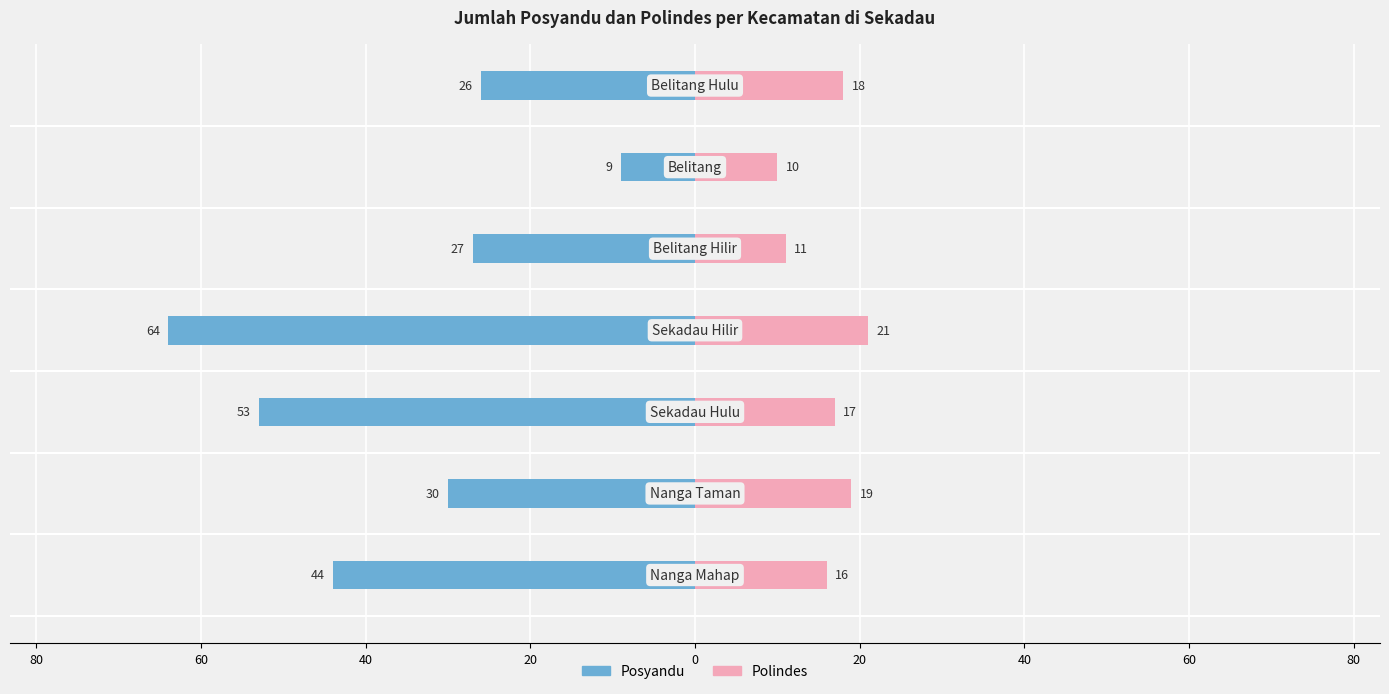

Reading left to right, what are all the values shown in this chart?

Posyandu: -44	-30	-53	-64	-27	-9	-26
Polindes: 16	19	17	21	11	10	18